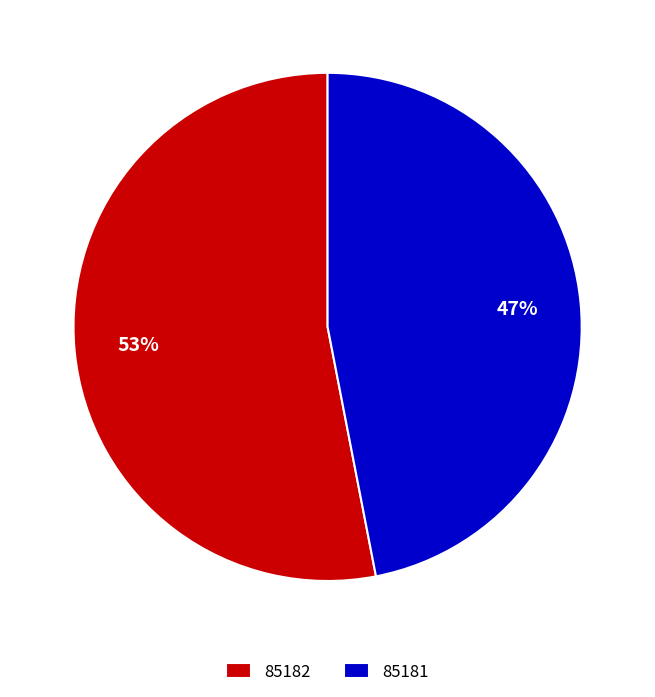

Count the number of slices in the pie.

2